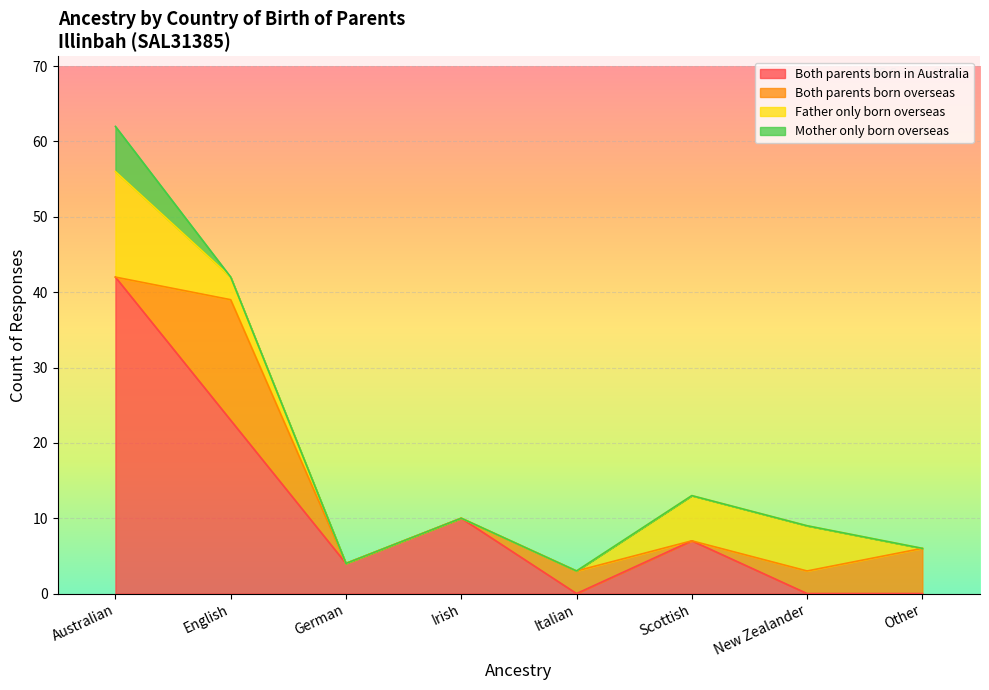

Where does the Both parents born overseas series first go above 3?

English